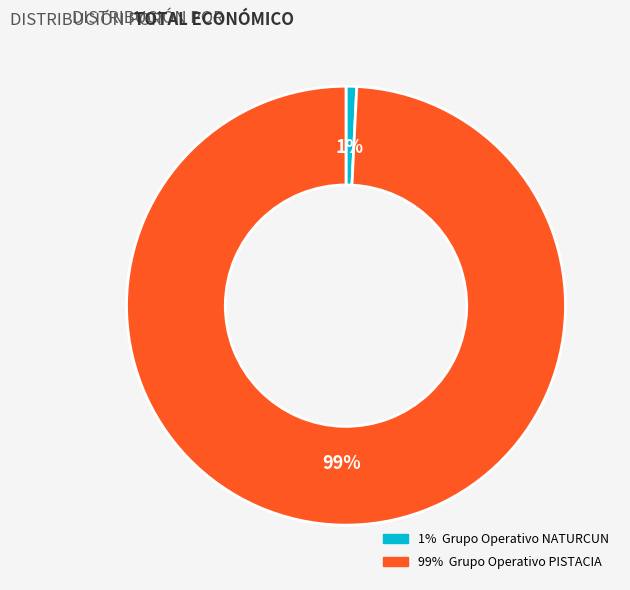

Does any single category account for the majority?

Yes